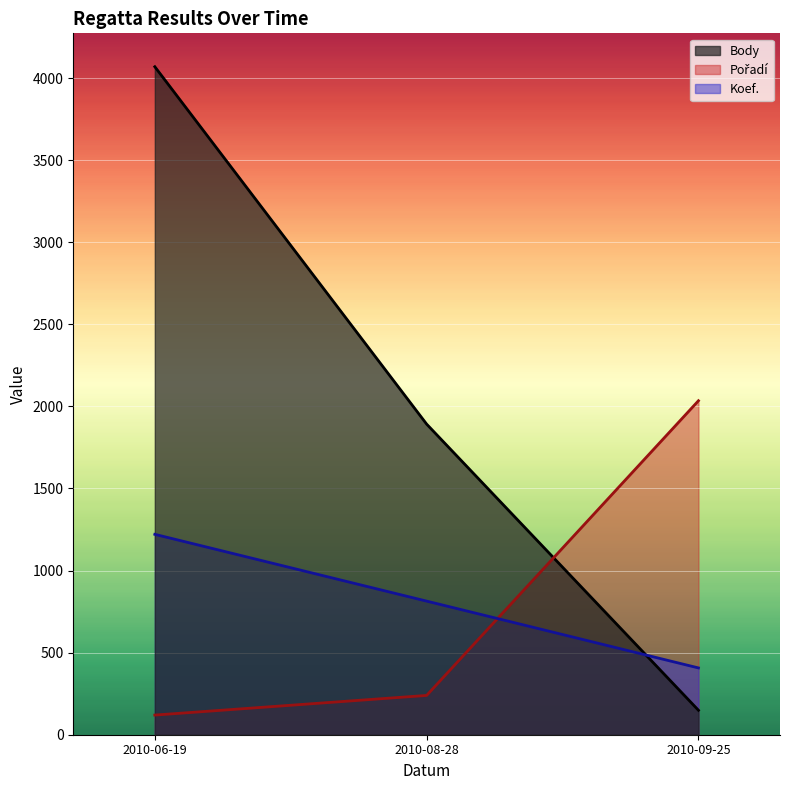

Is it true that Koef. equals 1220.7 at 2010-06-19?

True